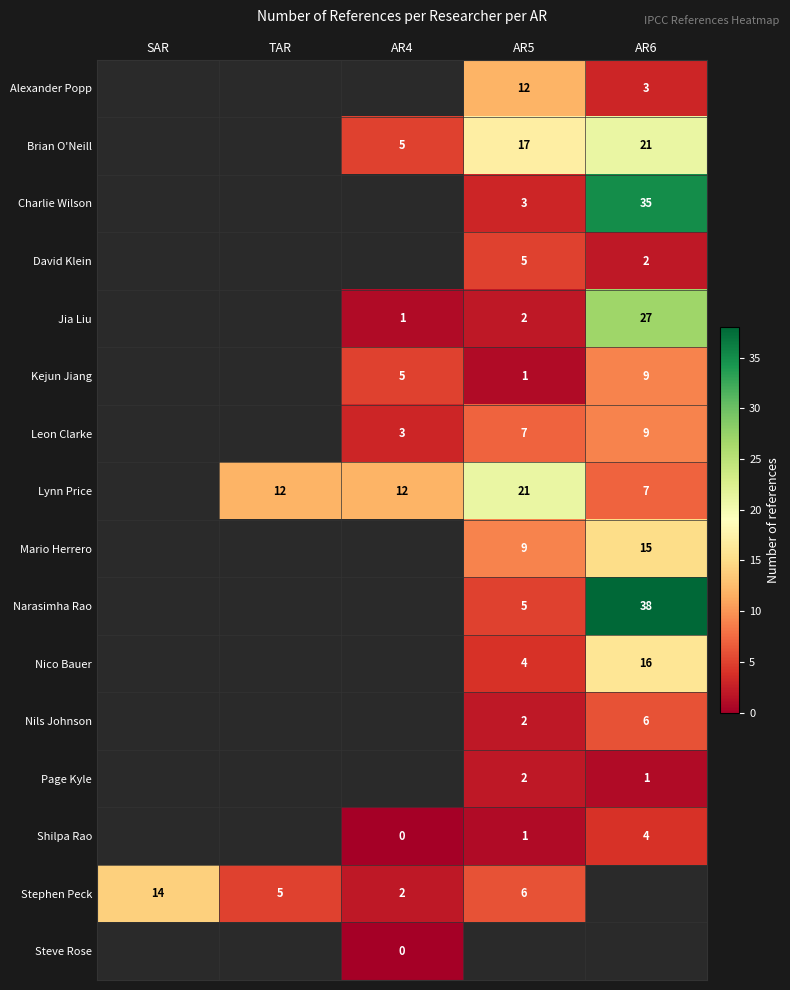

How many series are shown in this chart?

16